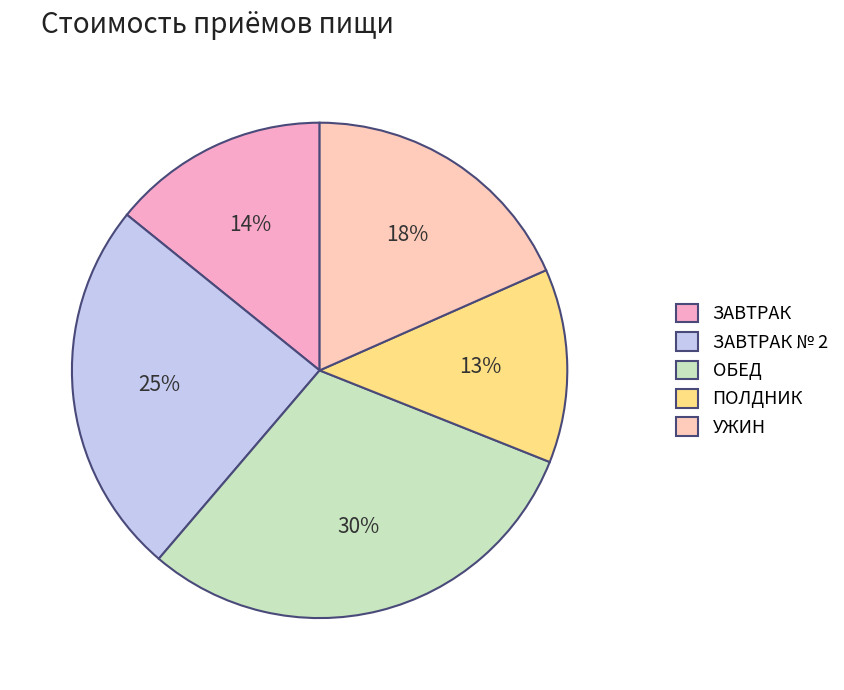

True or false: УЖИН accounts for 18% of the total.

True